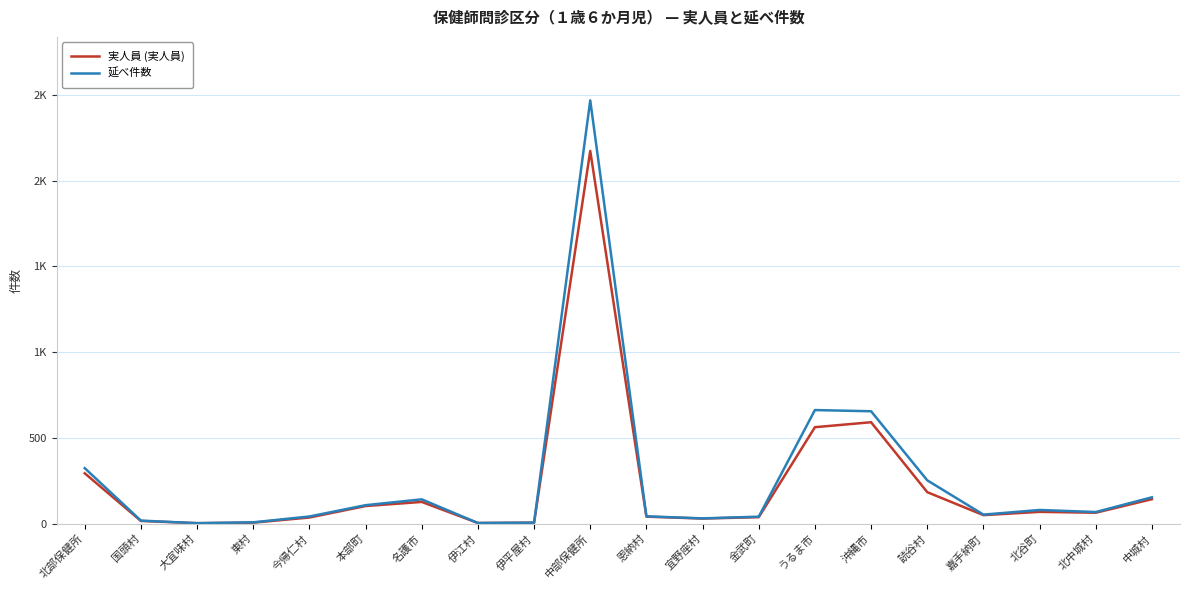

True or false: 延べ件数 has a value of 79 at 北谷町.

True